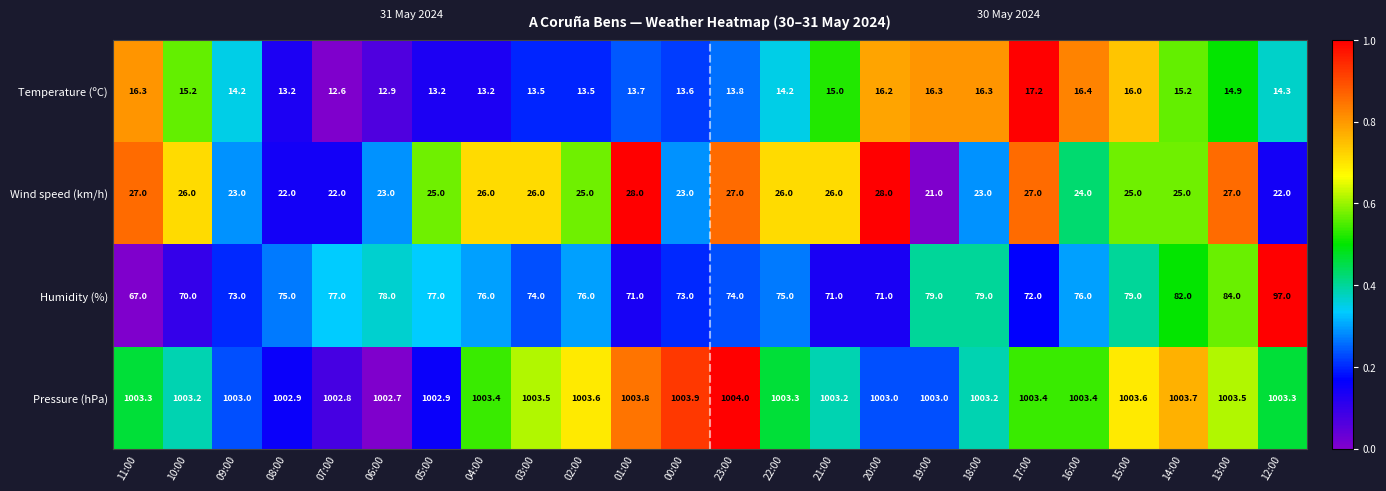

Which category has the lowest value in the Humidity (%) series?

11:00